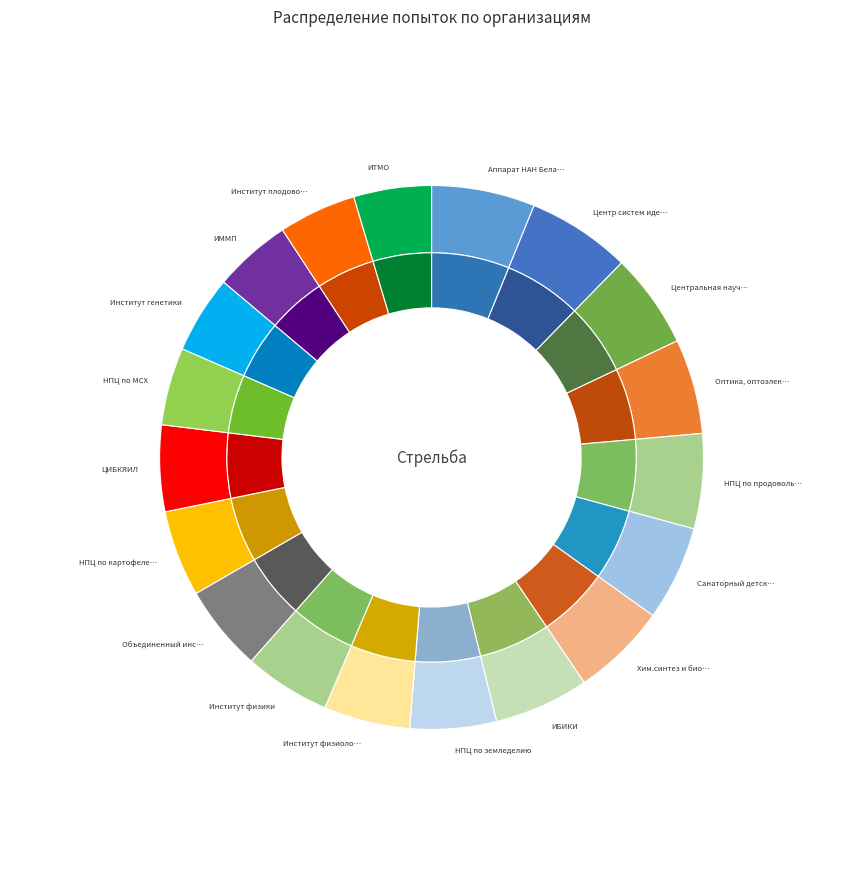

Approximately how many times larger is the value at Объединенный институт машиностроения compared to Центр систем идентификации?

0.8